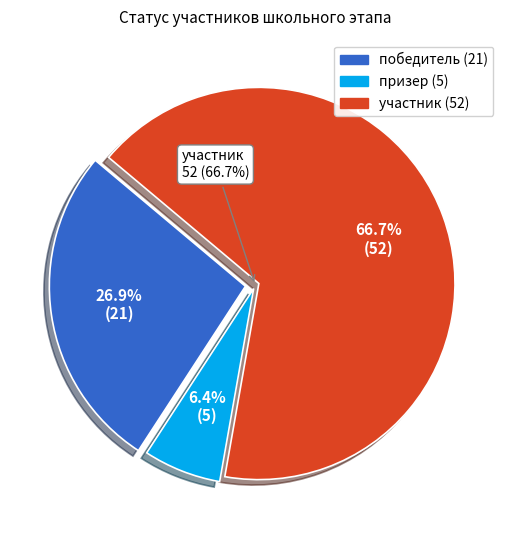

True or false: призер accounts for 6% of the total.

True